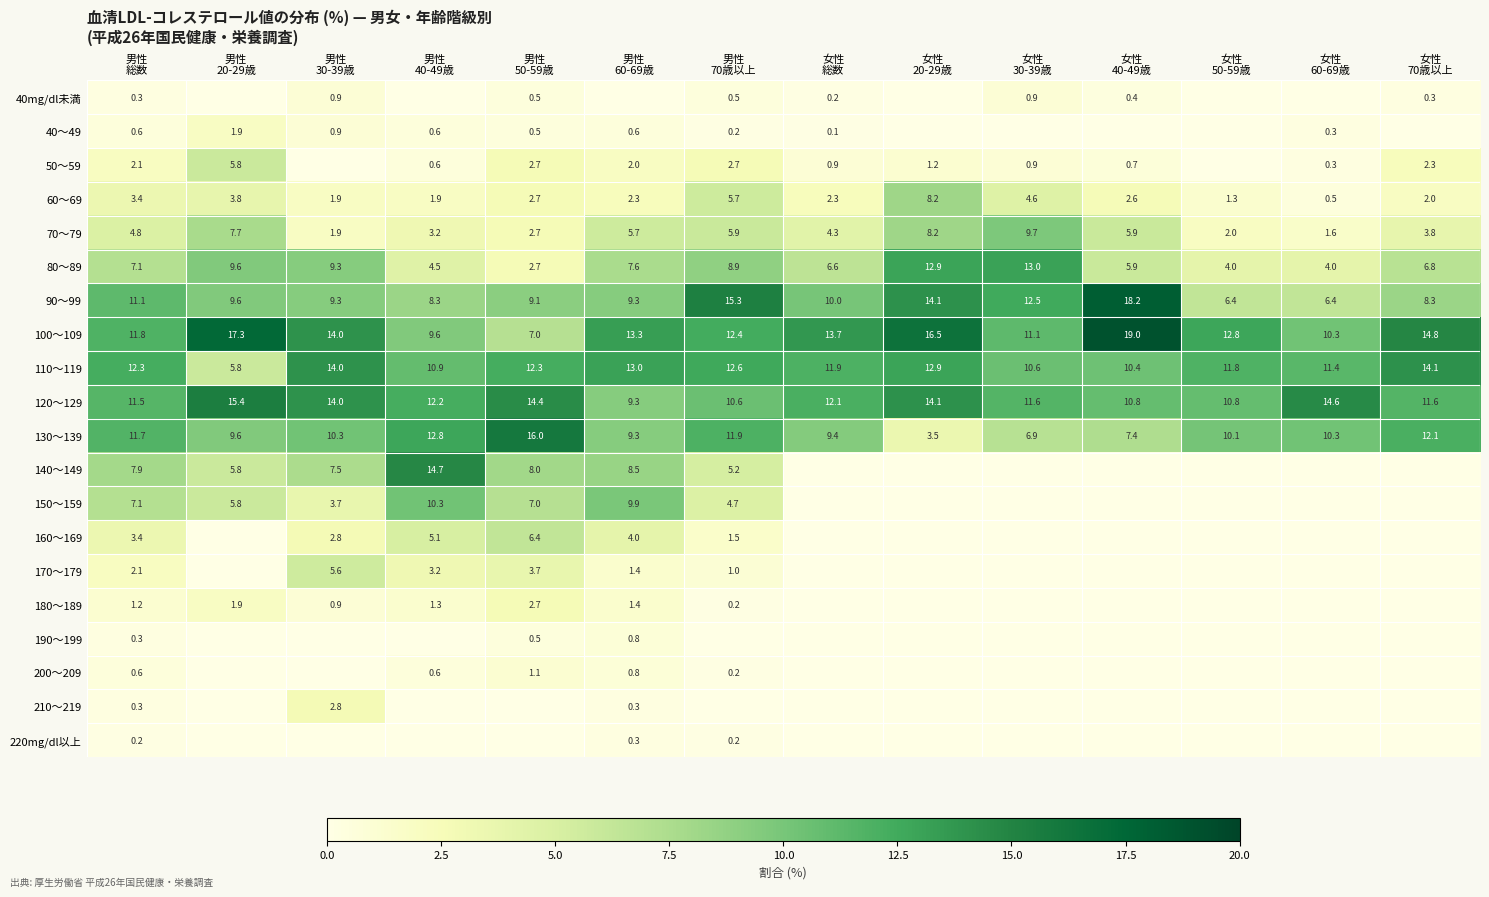

Between 男性
総数 and 男性
50-59歳, which is larger?

男性
50-59歳